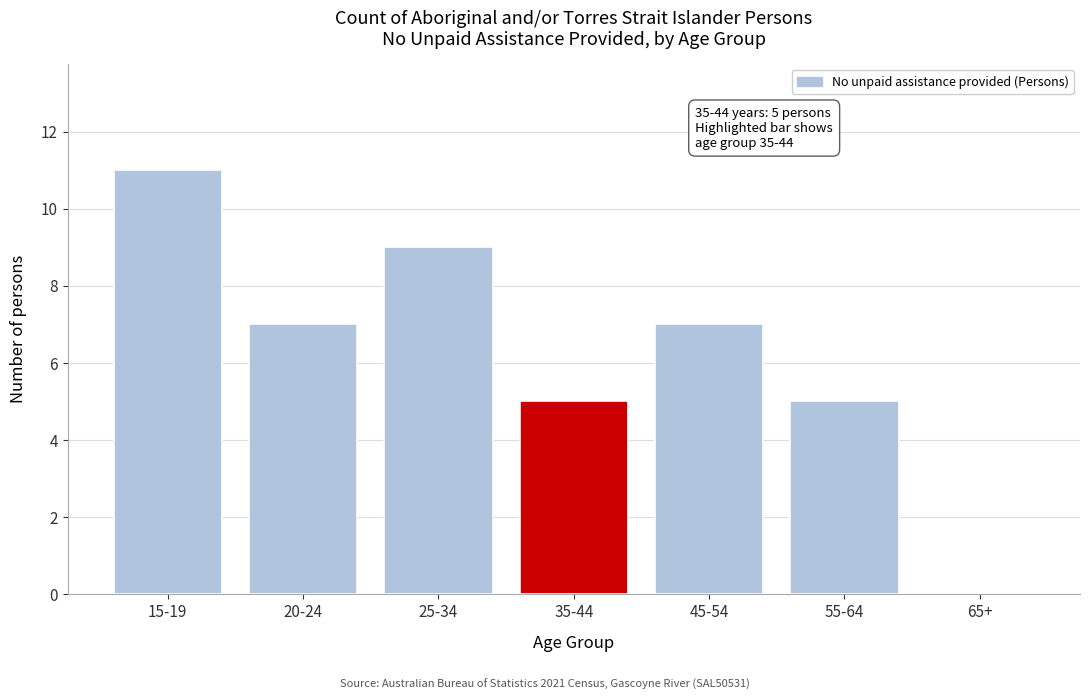

Reading left to right, what are all the values shown in this chart?

15-19=11	20-24=7	25-34=9	35-44=5	45-54=7	55-64=5	65+=0